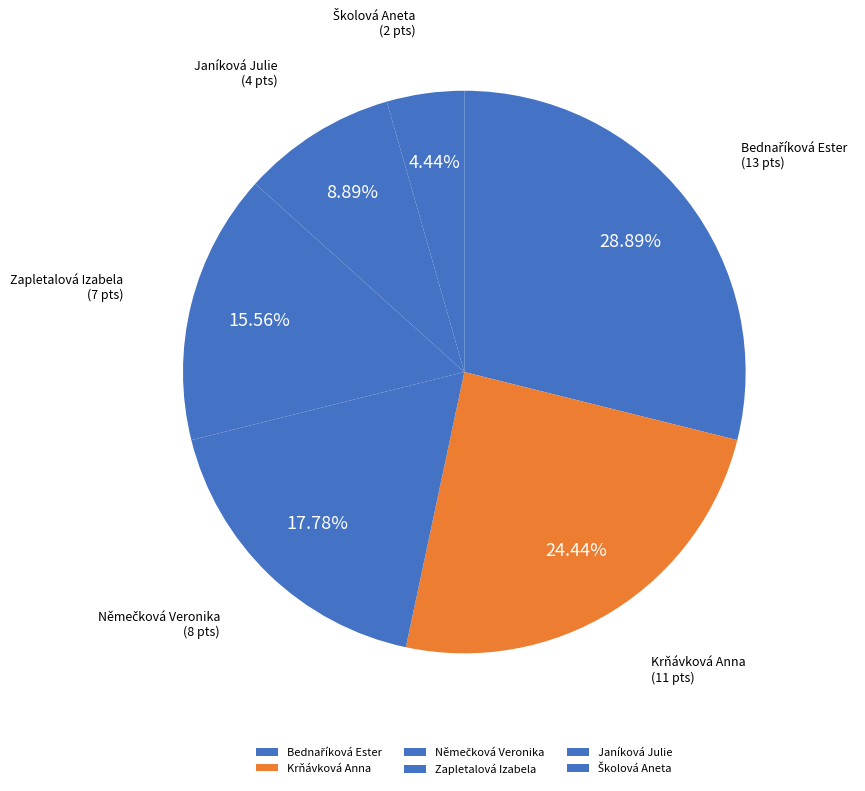

Which has a higher value, Zapletalová Izabela or Janíková Julie?

Zapletalová Izabela